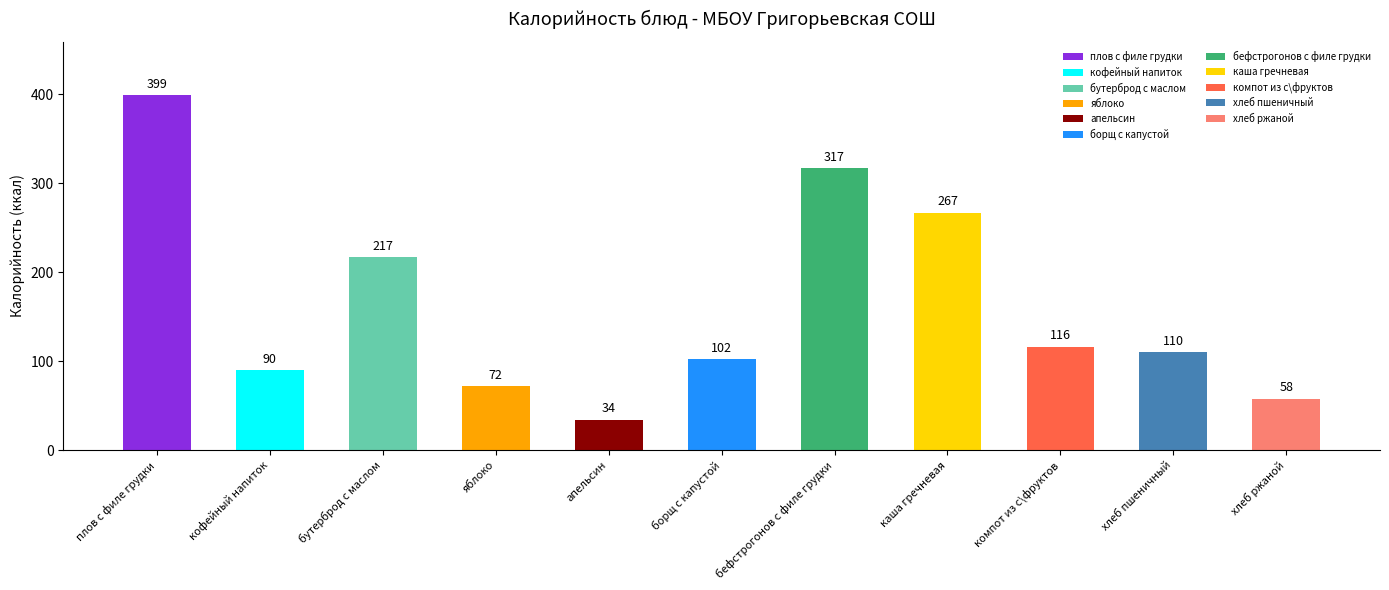

Rank the categories by value from highest to lowest.

плов с филе грудки, бефстрогонов с филе грудки, каша гречневая, бутерброд с маслом, компот из с\фруктов, хлеб пшеничный, борщ с капустой, кофейный напиток, яблоко, хлеб ржаной, апельсин